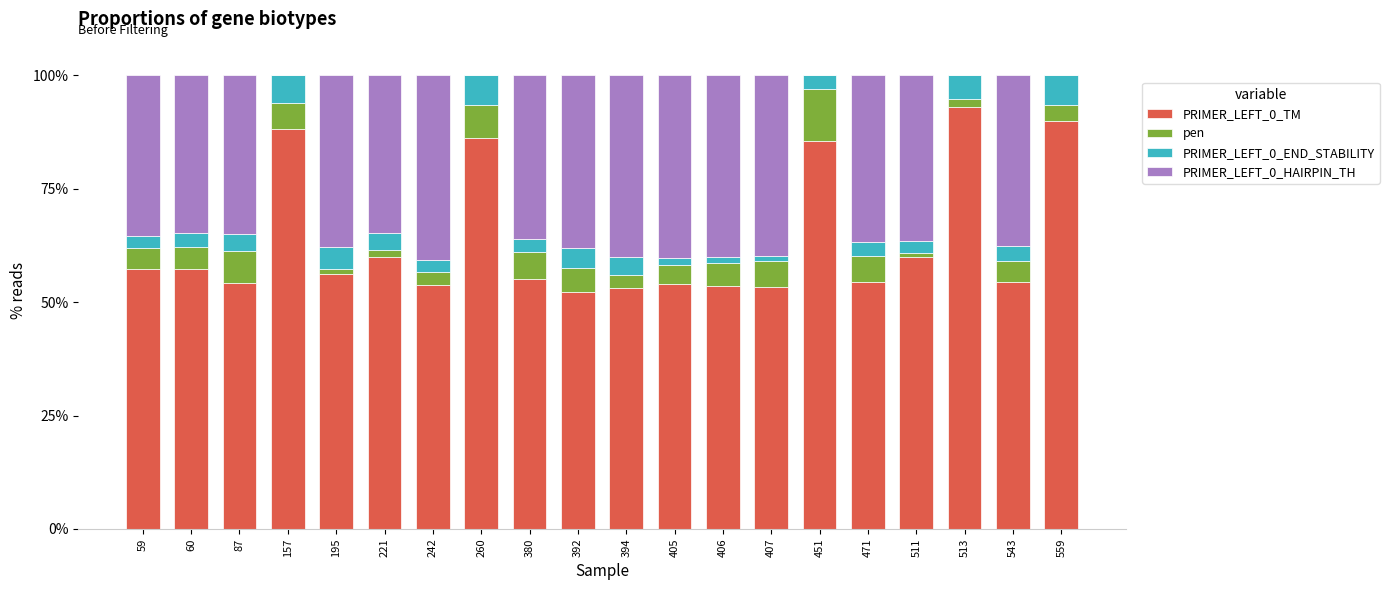

How many values in the PRIMER_LEFT_0_TM series exceed 56?

10